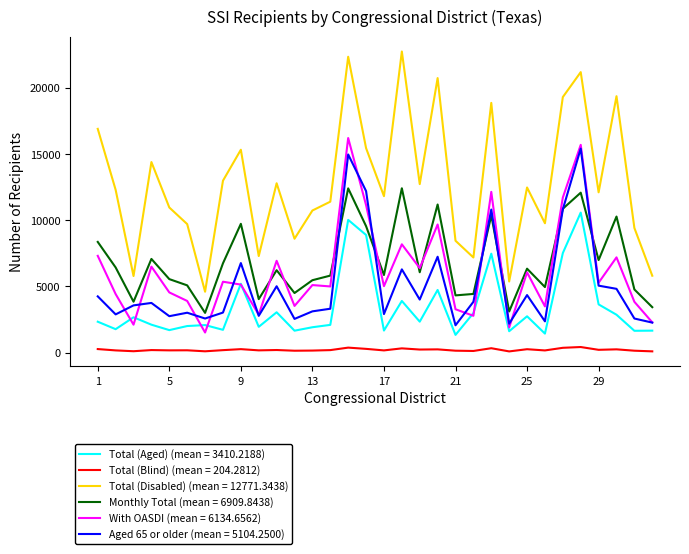

Which series has the largest total across all categories?

Total (Disabled) (mean = 12771.3438)